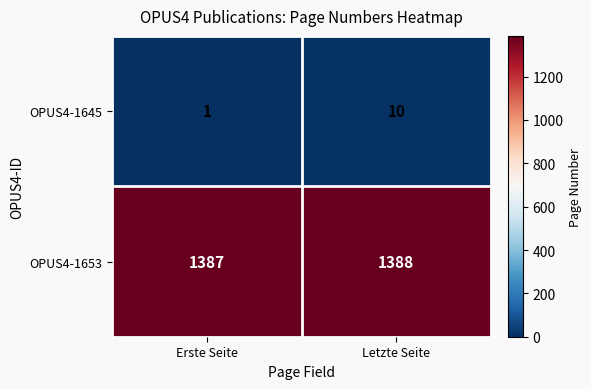

Is it true that OPUS4-1653 equals 874 at Erste Seite?

False